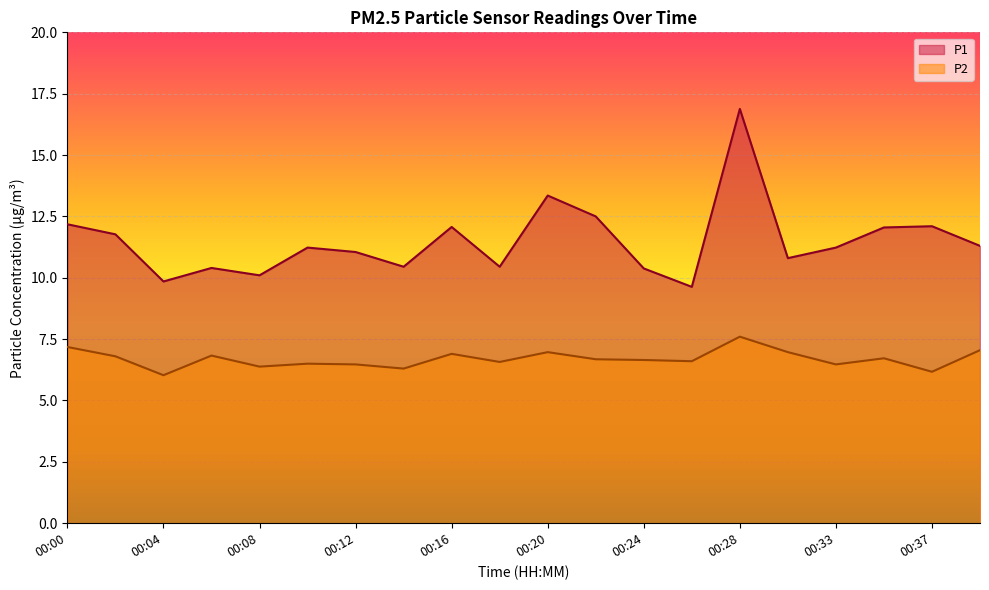

What is the total value across all series at 00:39?

18.4